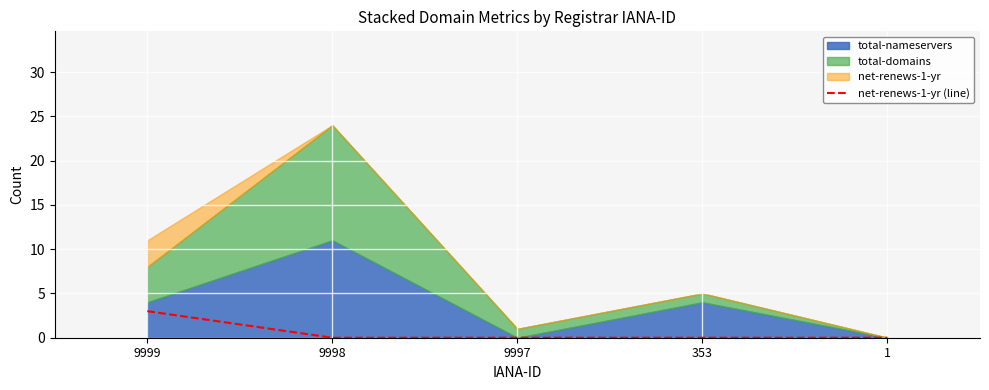

Is it true that the value at 1 is -2?

False